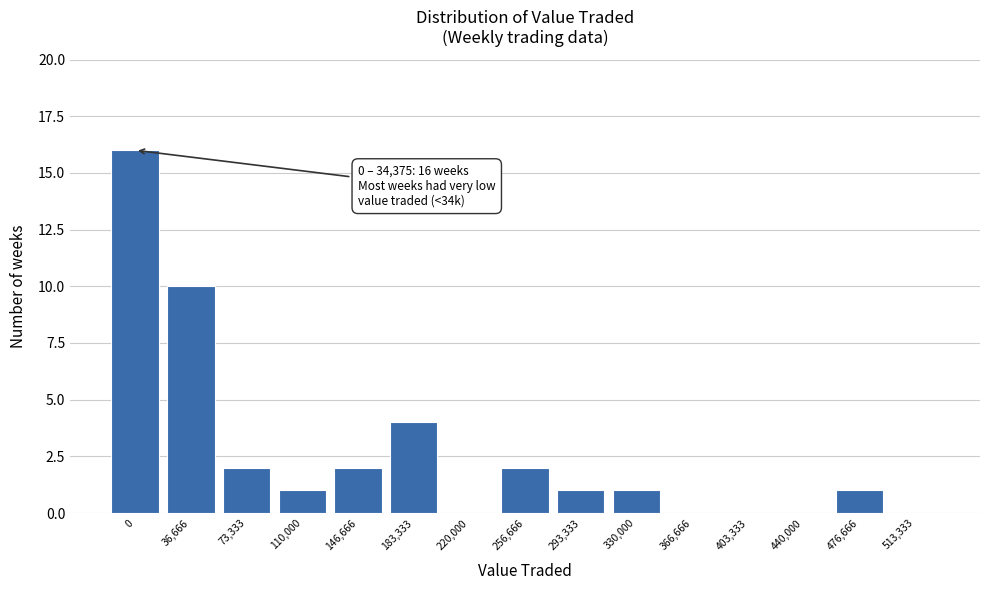

Reading left to right, list all the values displayed in this chart.

0=16	36,666=10	73,333=2	110,000=1	146,666=2	183,333=4	220,000=0	256,666=2	293,333=1	330,000=1	366,666=0	403,333=0	440,000=0	476,666=1	513,333=0